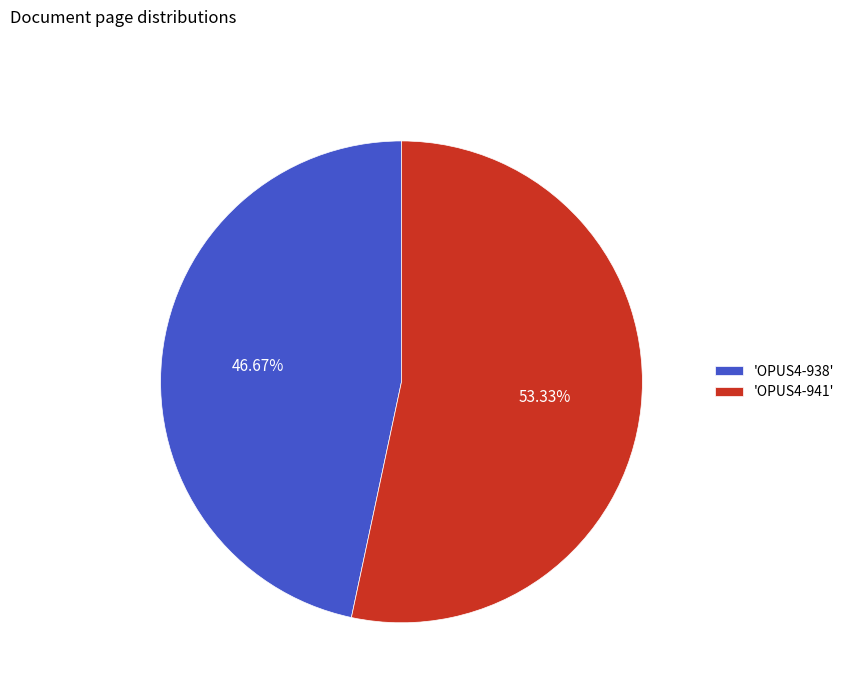

Does 'OPUS4-941' account for over 50% of the chart?

Yes